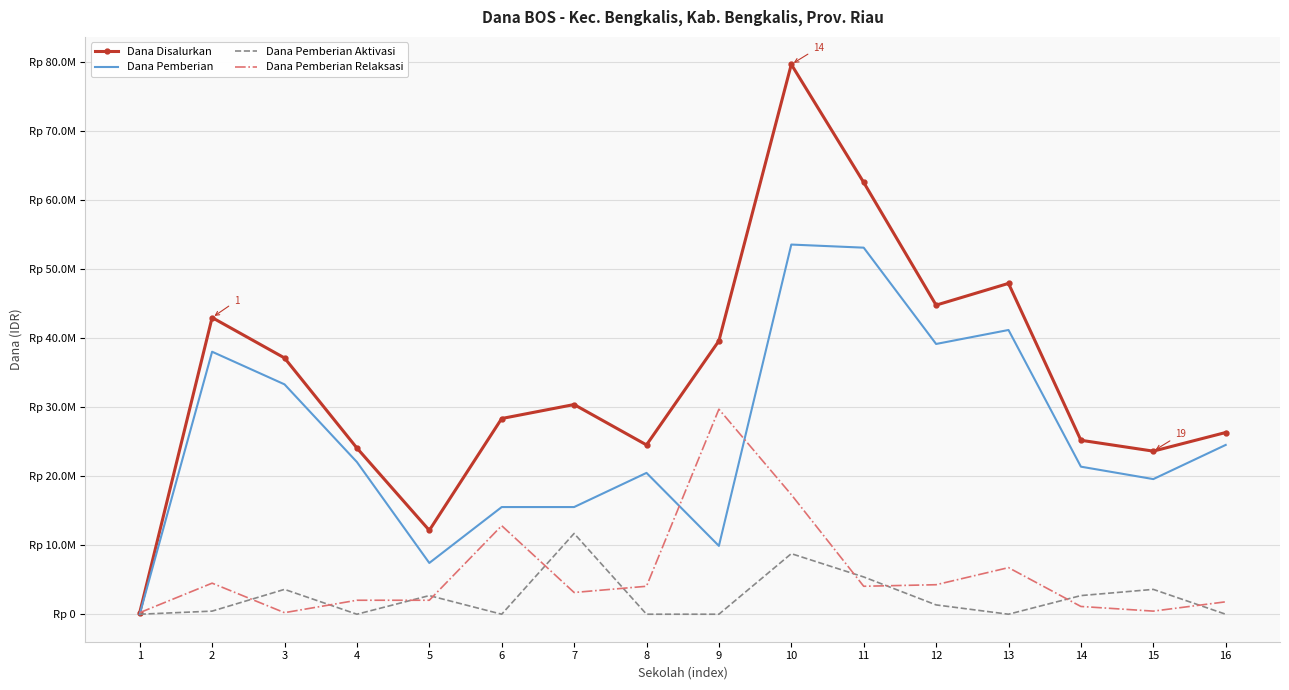

What are all the series names shown in the legend?

Dana Disalurkan, Dana Pemberian, Dana Pemberian Aktivasi, Dana Pemberian Relaksasi